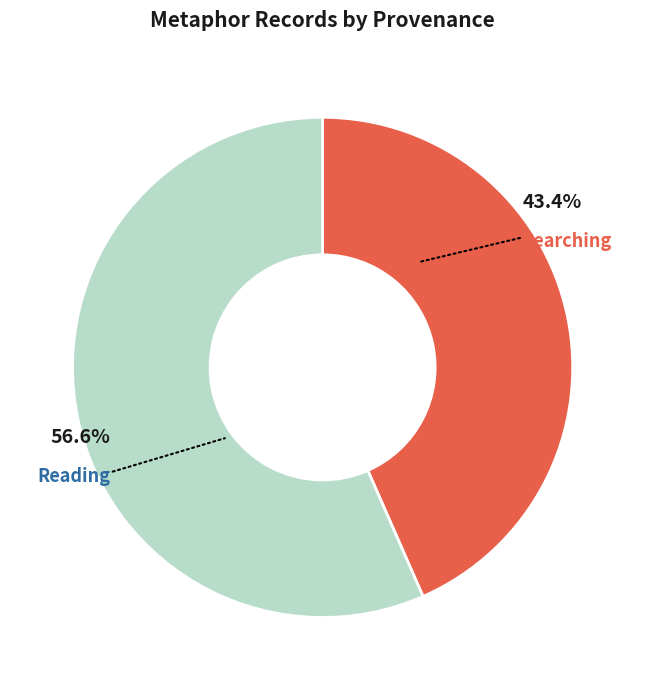

Does any single category account for the majority?

Yes